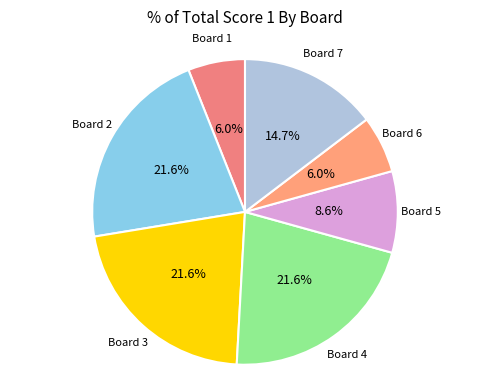

Count the number of slices in the pie.

7